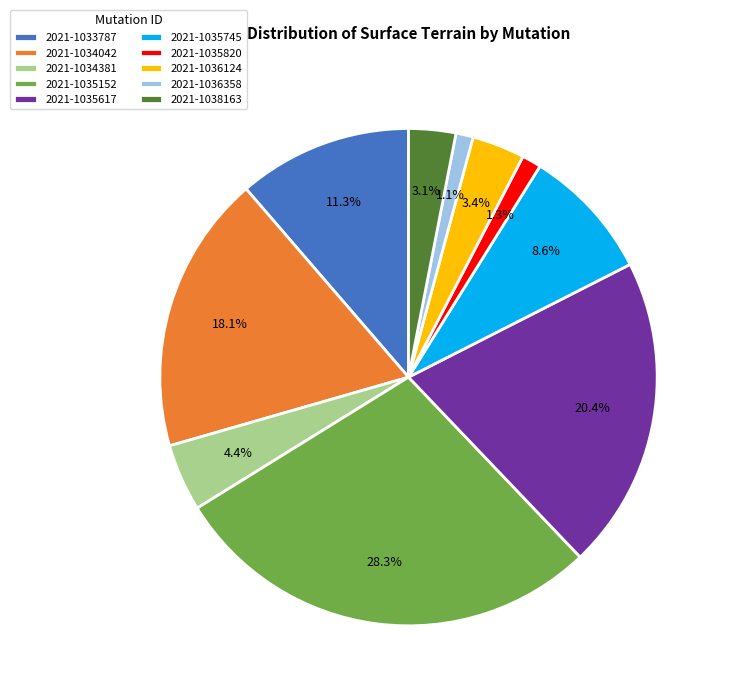

Which category has the biggest portion of the pie?

2021-1035152